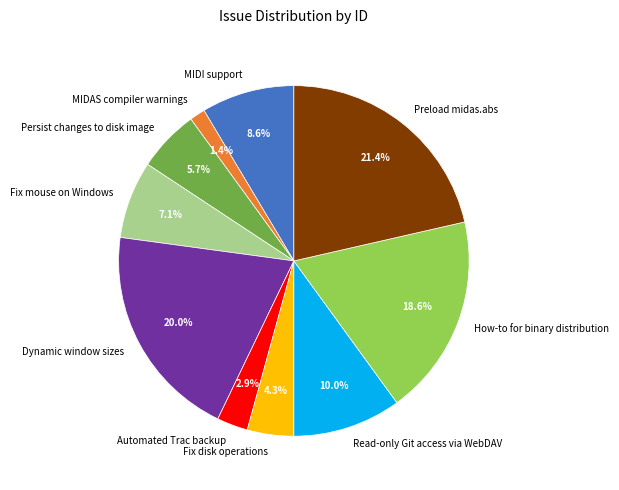

What is the total percentage of How-to for binary distribution and Read-only Git access via WebDAV?

28.6%